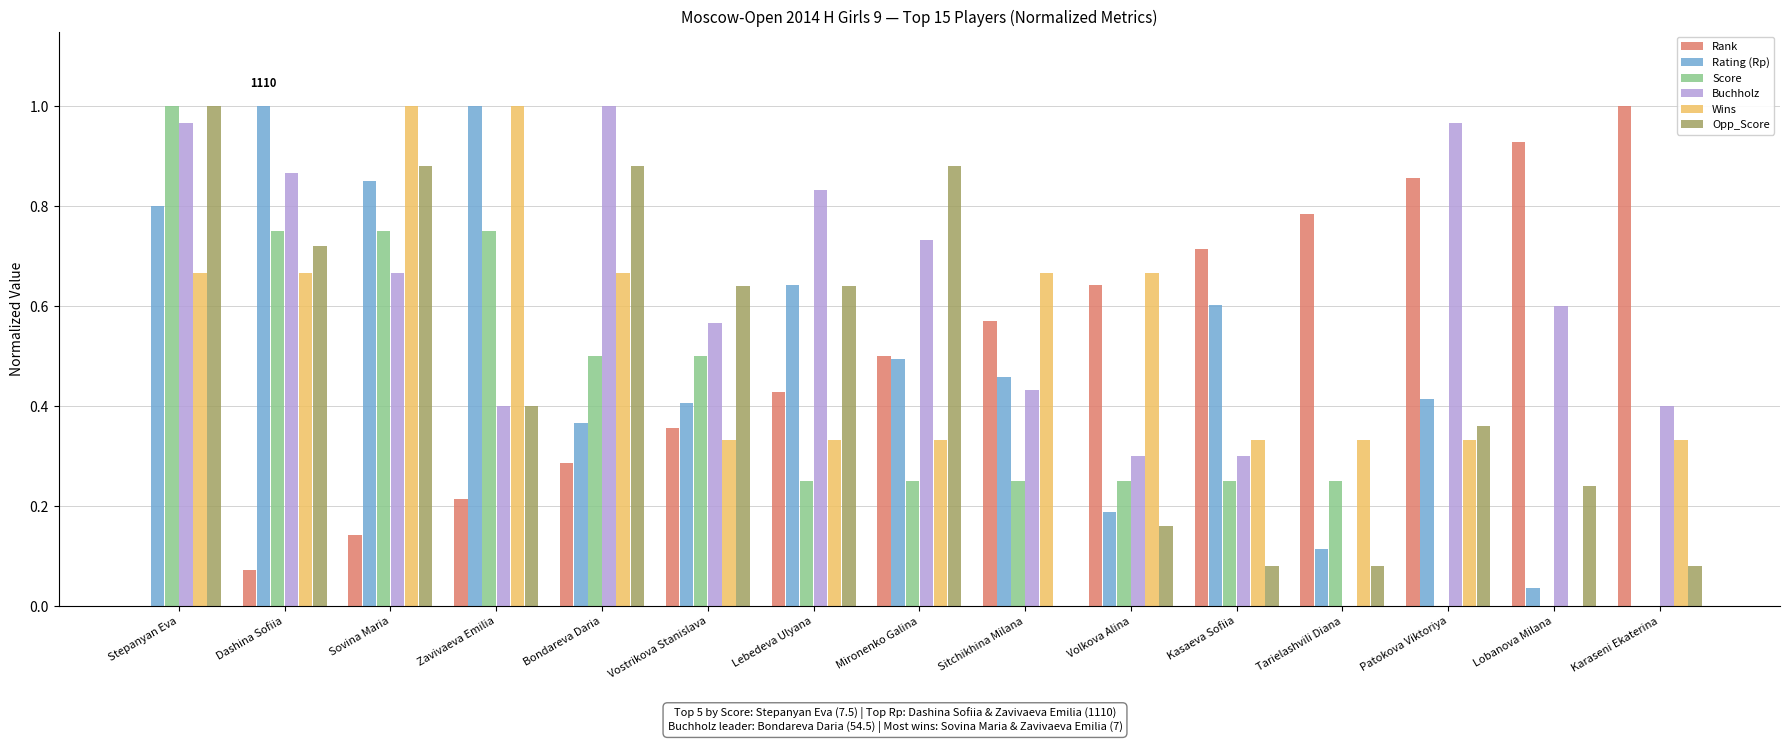

The Score series shows 0.8 at Vostrikova Stanislava. True or false?

False